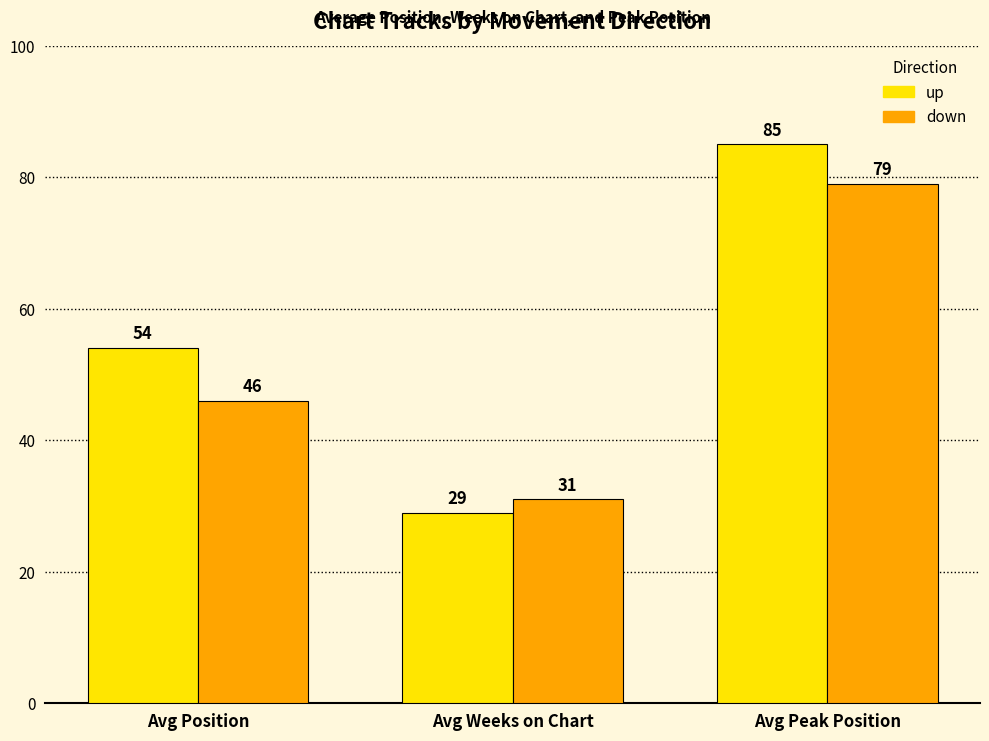

Where is up nearest to the value 57?

Avg Position